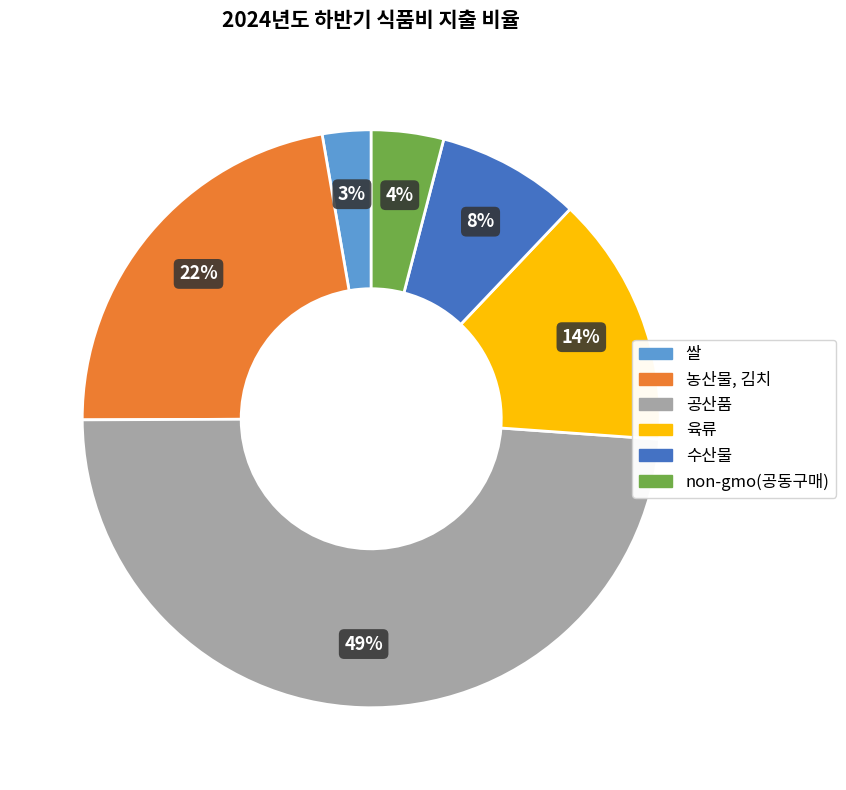

To the nearest percent, what is the combined percentage of non-gmo(공동구매) and 수산물?

12%